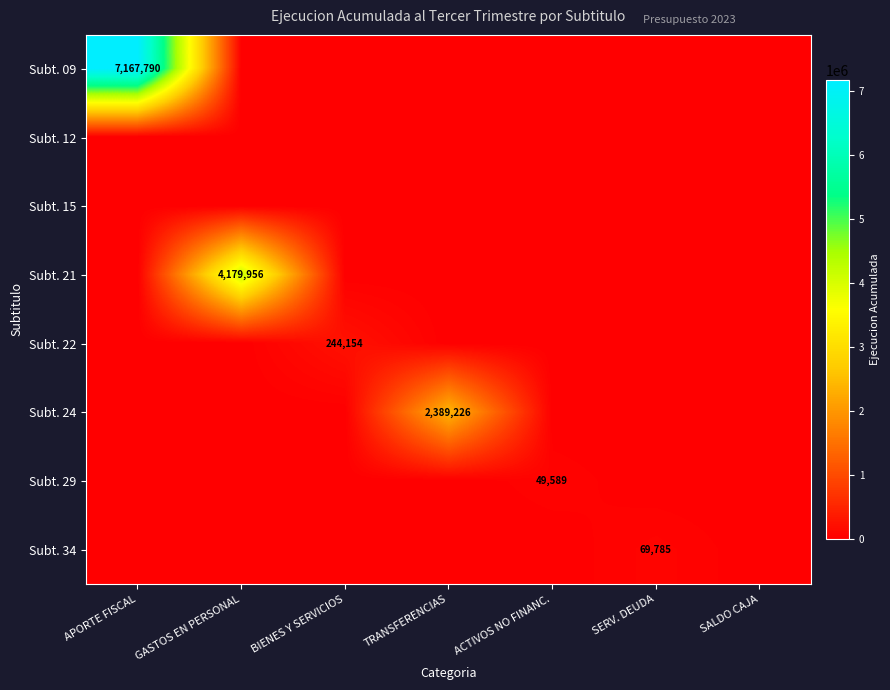

Is it true that Subt. 34 equals 69785 at SERV. DEUDA?

True